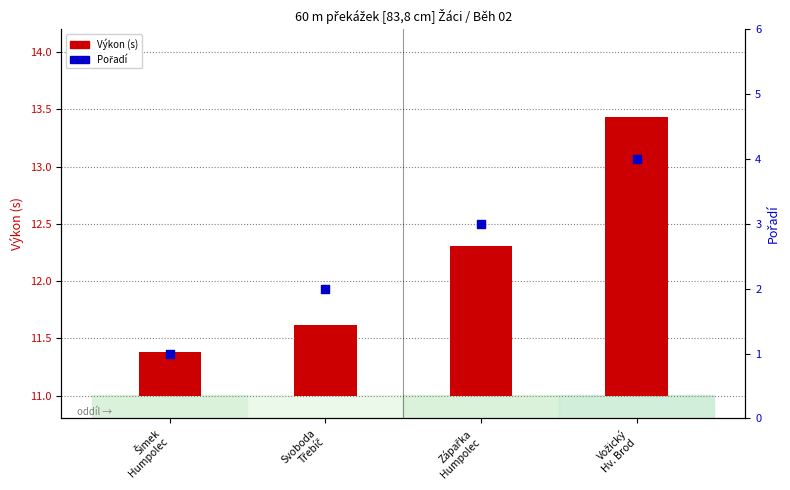

At how many categories does at least one series exceed 0?

4